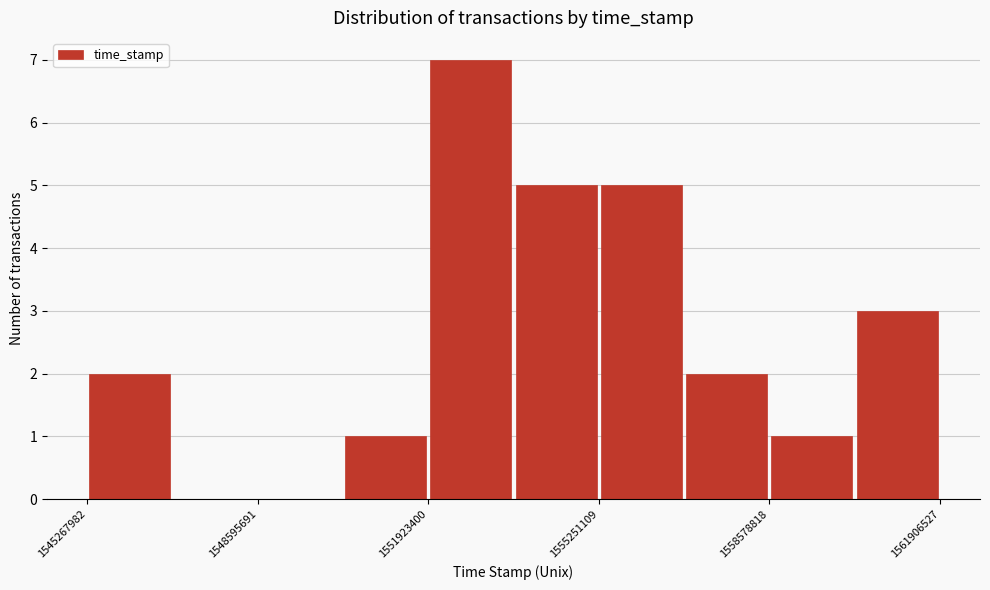

Read against the x-axis, roughly where is the centre of the tallest bar?

1553000000